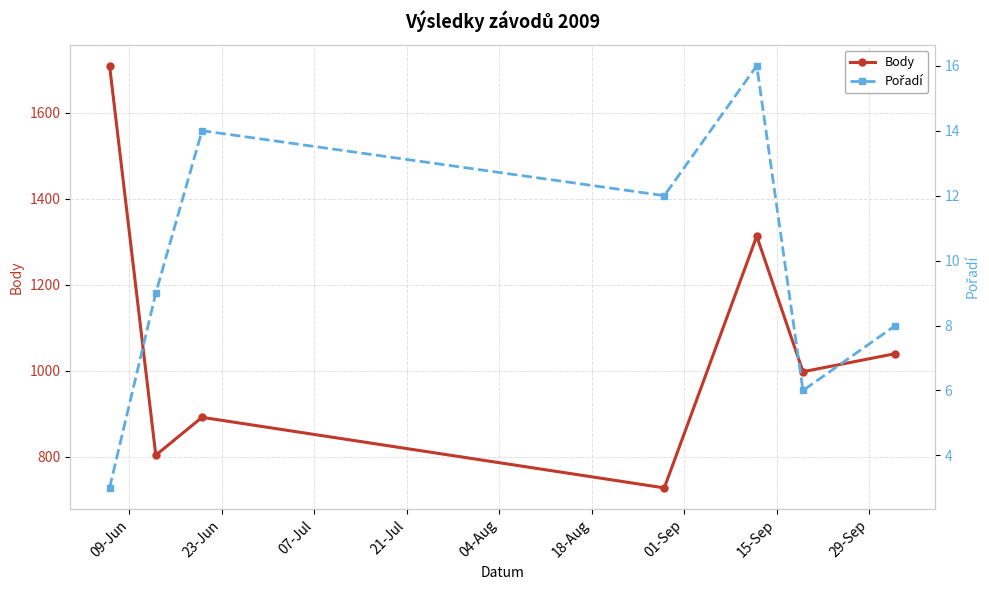

True or false: Pořadí and Body cross at least once.

False